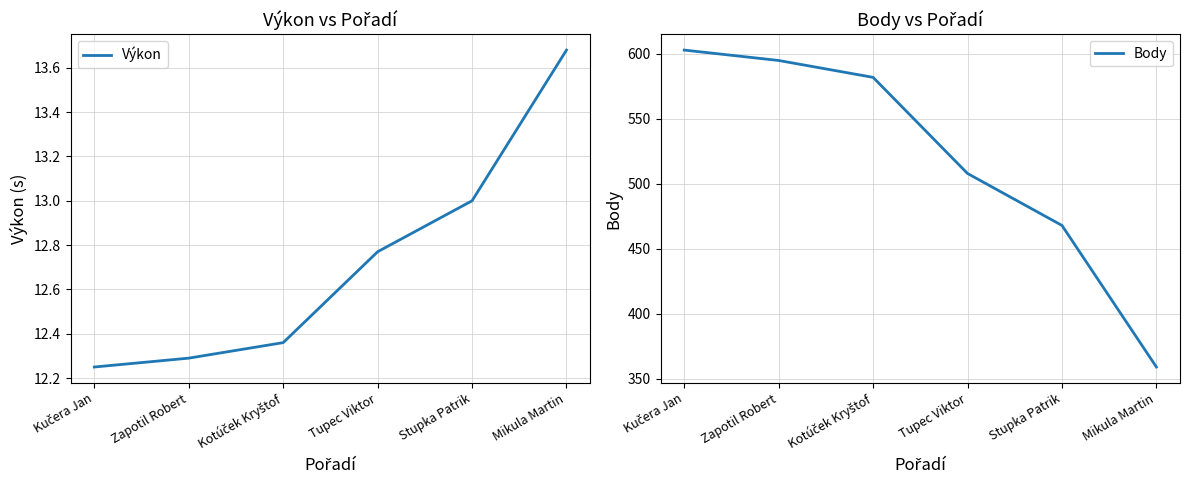

True or false: Výkon has more than 2 points higher than both neighbors.

False